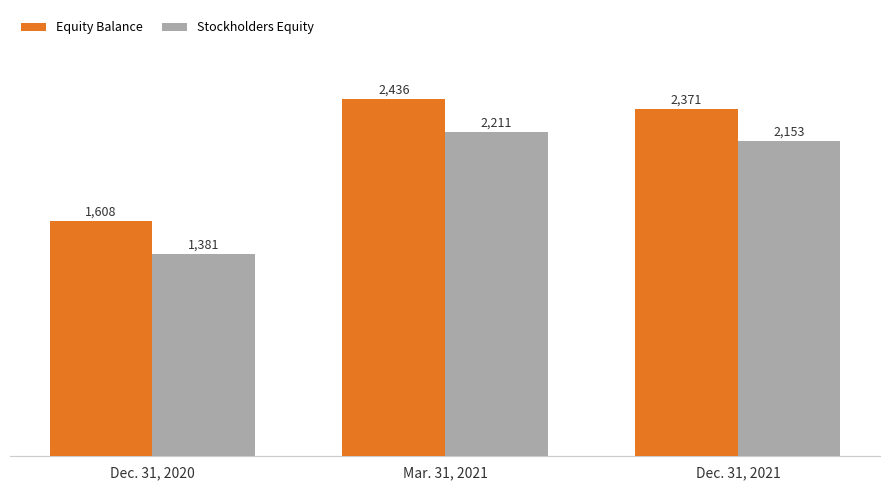

At which label does Stockholders Equity first exceed 2153?

Mar. 31, 2021